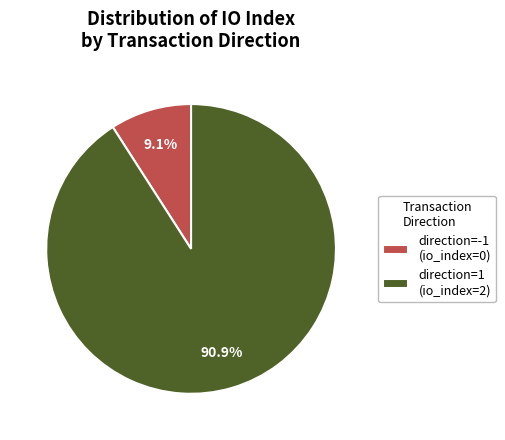

How many segments does this pie chart have?

2